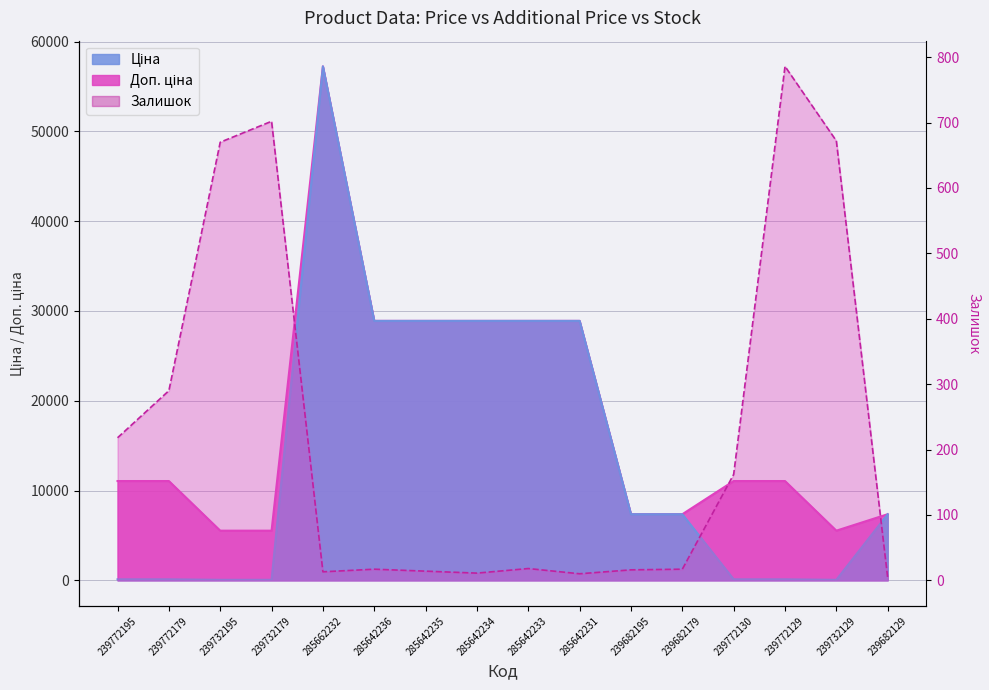

Reading left to right, list all the values displayed in this chart.

Ціна: 110.5	110.5	55.3	55.3	57235.5	28890.3	28890.3	28890.3	28890.3	28890.3	7360.2	7360.2	110.5	110.5	55.3	7360.2
Доп. ціна: 11055.0	11055.0	5528.0	5528.0	57235.5	28890.3	28890.3	28890.3	28890.3	28890.3	7360.2	7360.2	11055.0	11055.0	5528.0	7360.2
Залишок: 218.0	290.0	670.0	702.0	13.0	17.0	14.0	11.0	18.0	10.0	16.0	17.0	162.0	786.0	672.0	4.0